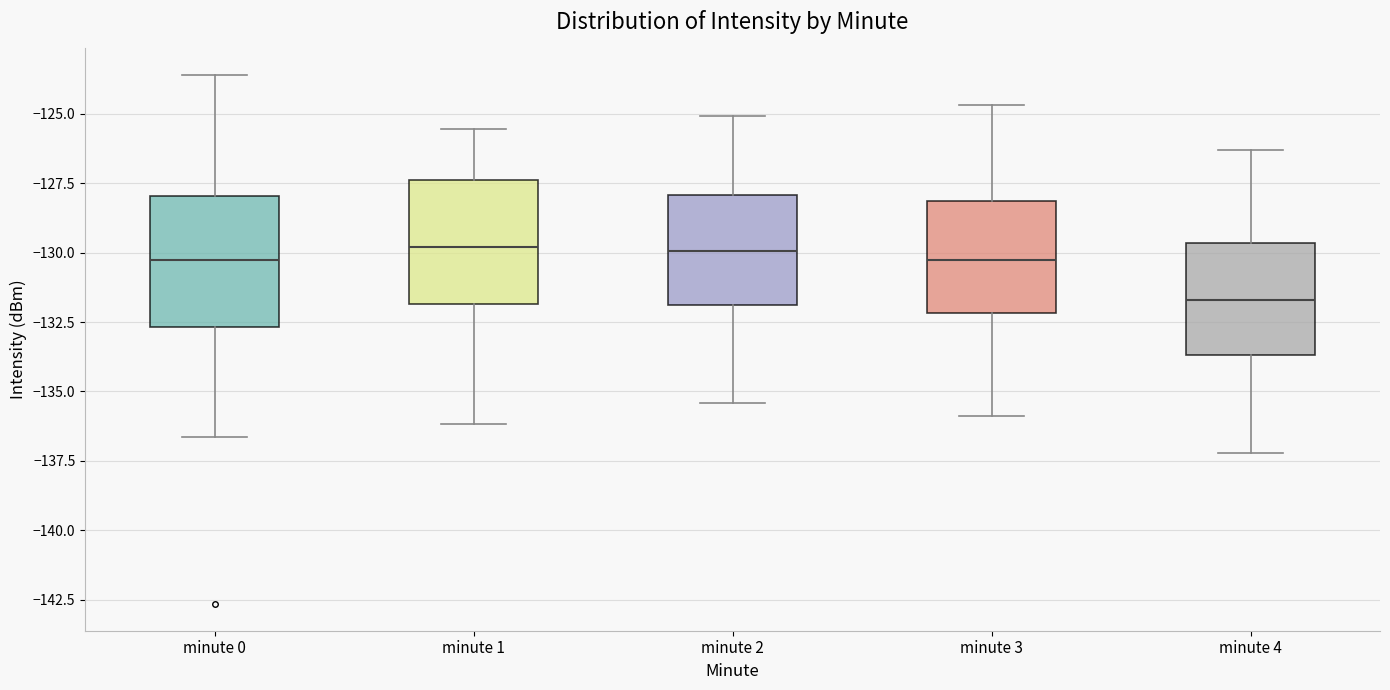

Where is the upper edge of the box for minute 0 on the y-axis? The values are not printed on the chart, so give them approximately, as read against the axis.

-128.0